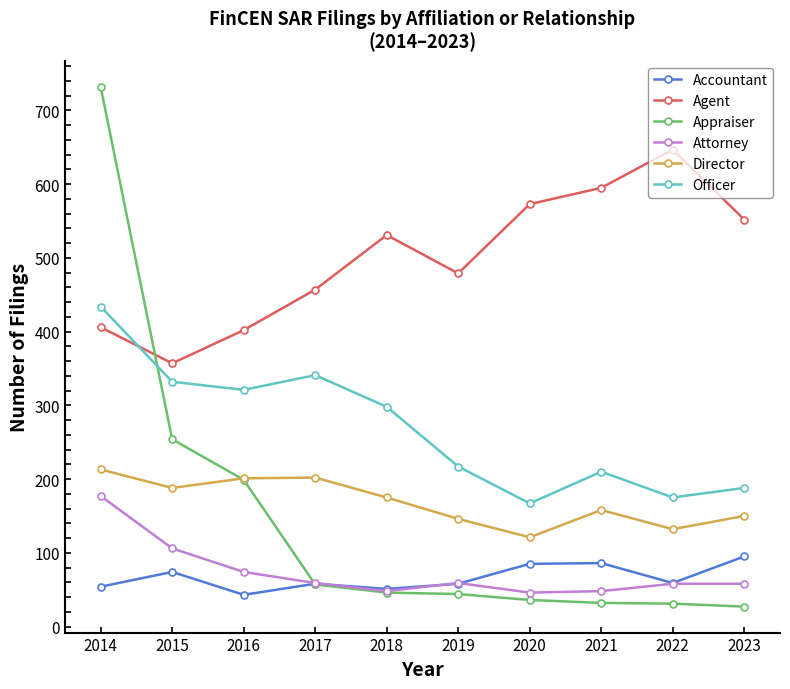

How many intersections are there between Officer and Appraiser?

1